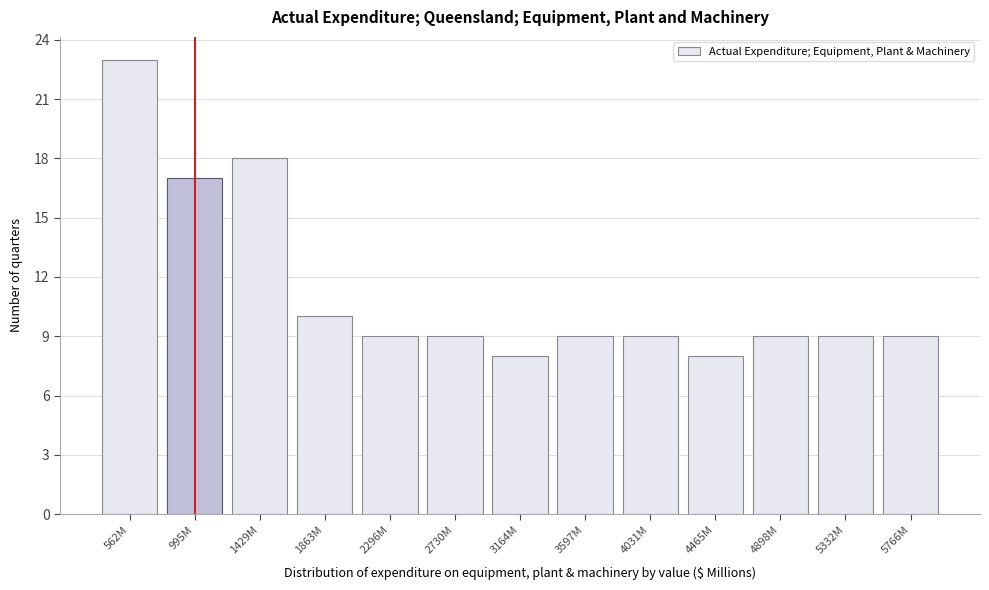

Reading left to right, transcribe all the data shown in this chart.

23	17	18	10	9	9	8	9	9	8	9	9	9